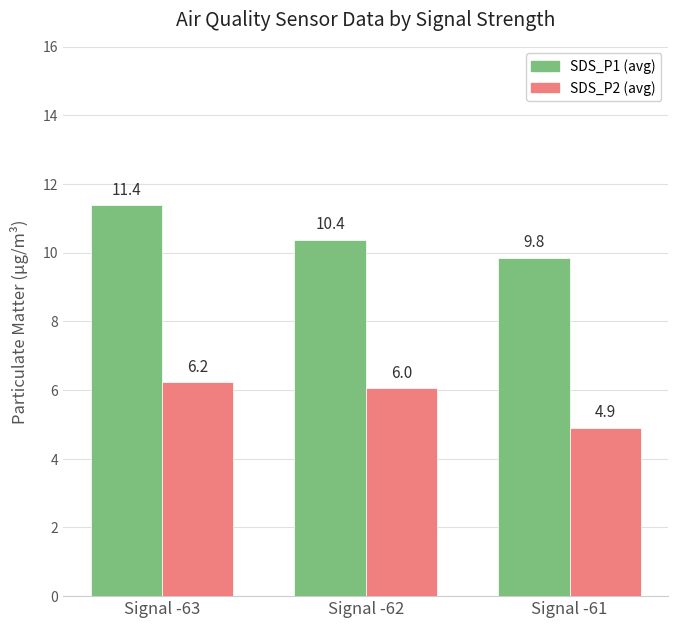

True or false: SDS_P1 (avg) has a value of 7.3 at Signal -63.

False